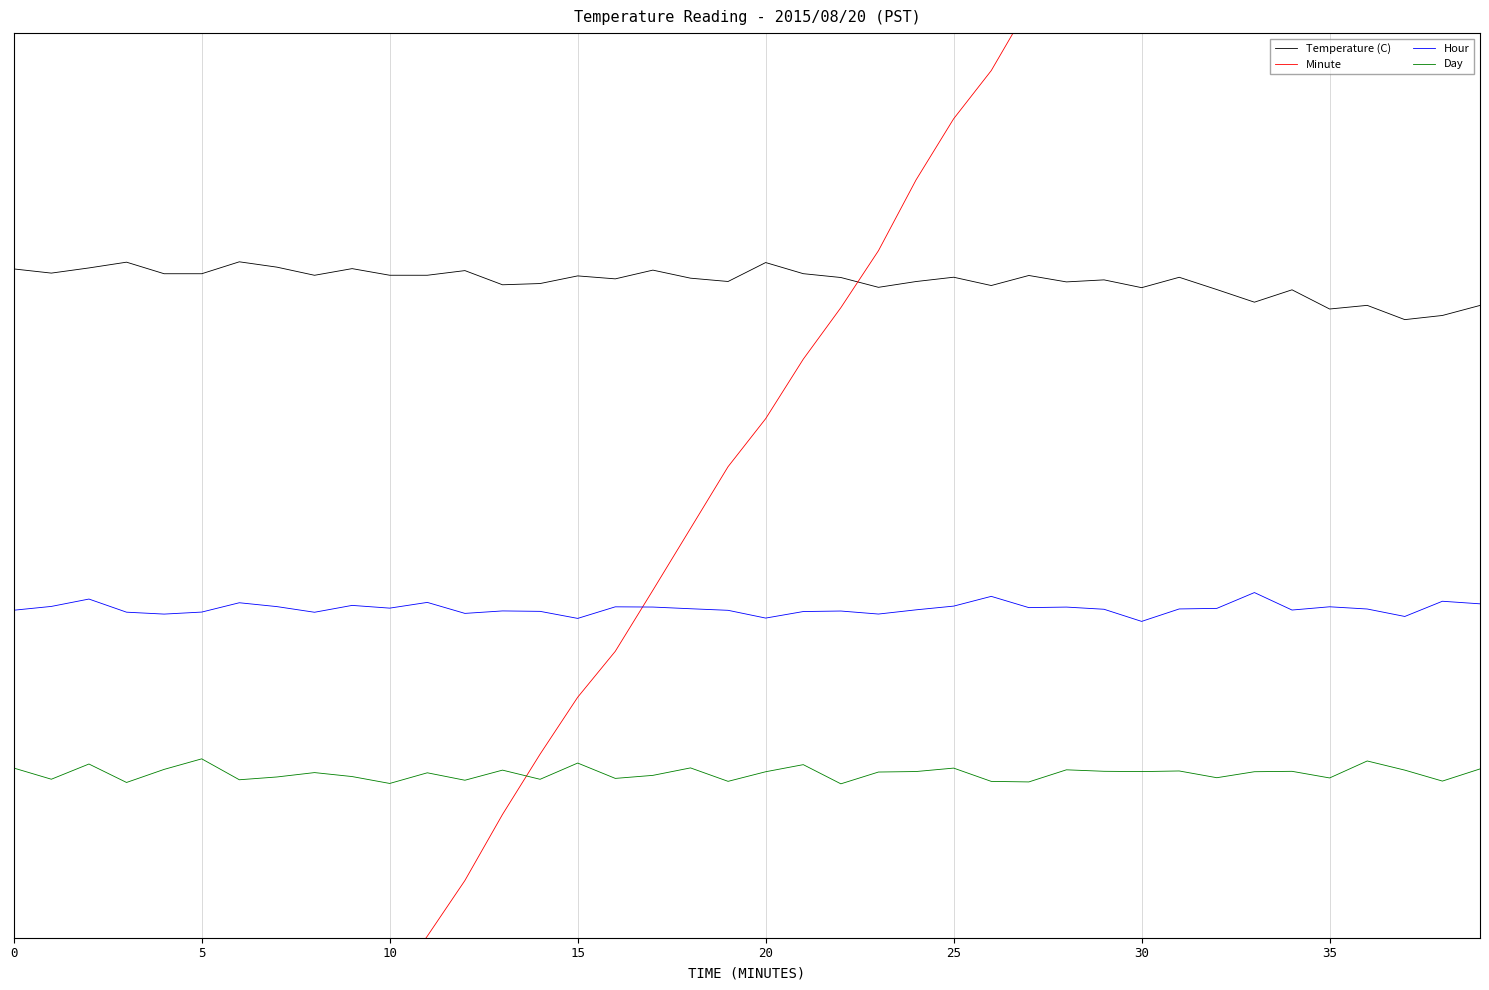

What is the label of the 13th point from the right?

27